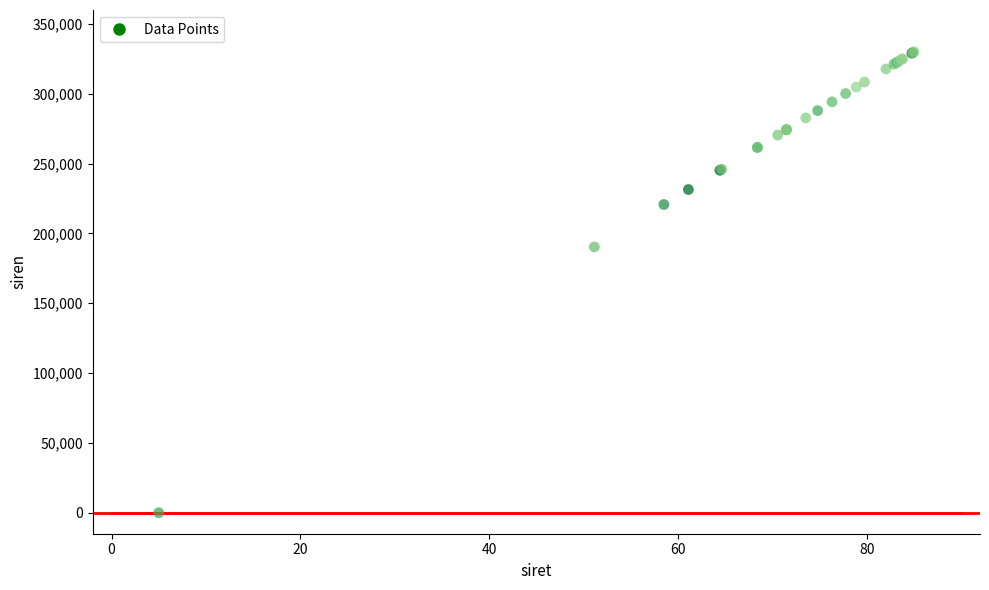

What Y value in the scatter plot is closest to 165000?

190343.9